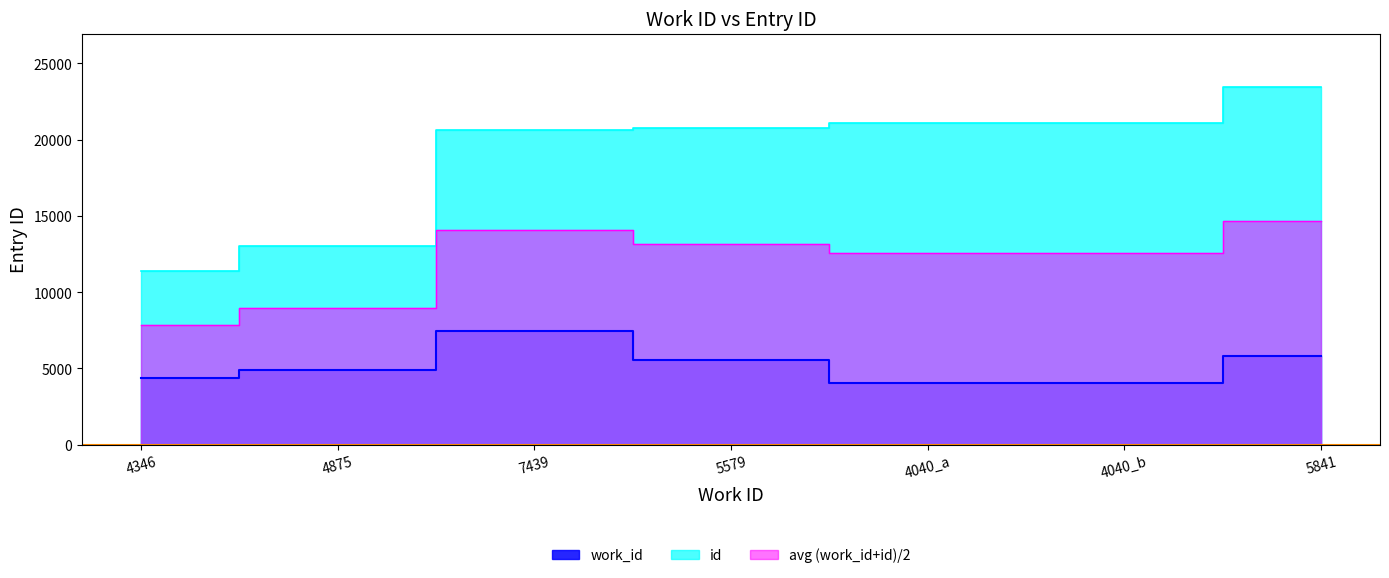

True or false: id has a value of 33033 at 4040_b.

False